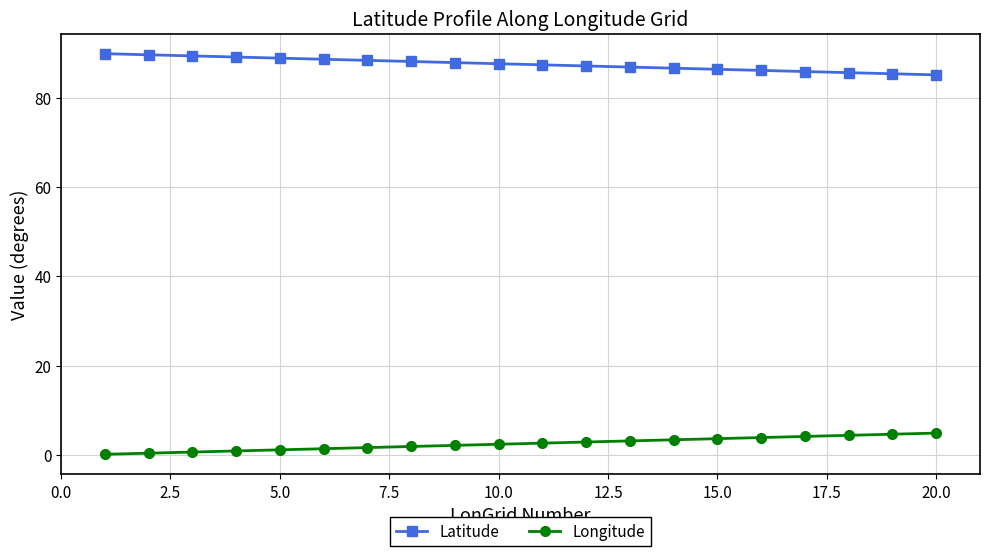

True or false: Latitude and Longitude cross at least once.

False